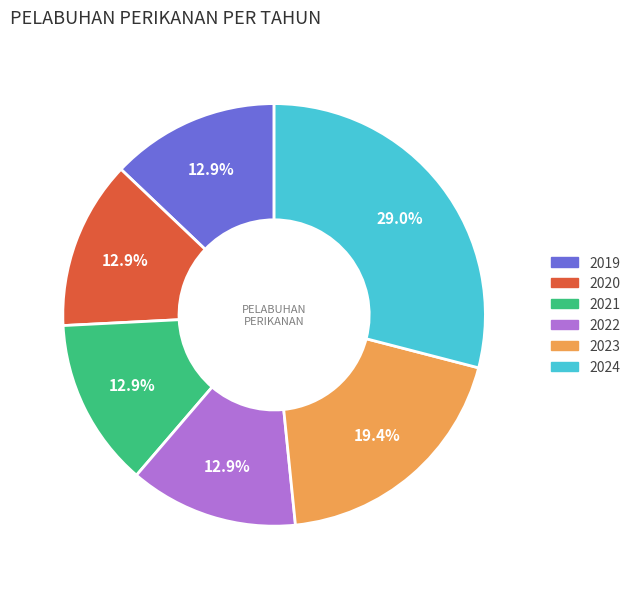

To the nearest percent, what is the difference between the largest and smallest slice percentages?

16%